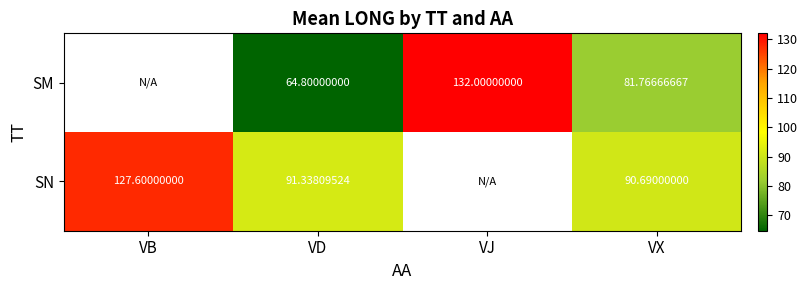

At which category is the sum across all series the highest?

VX